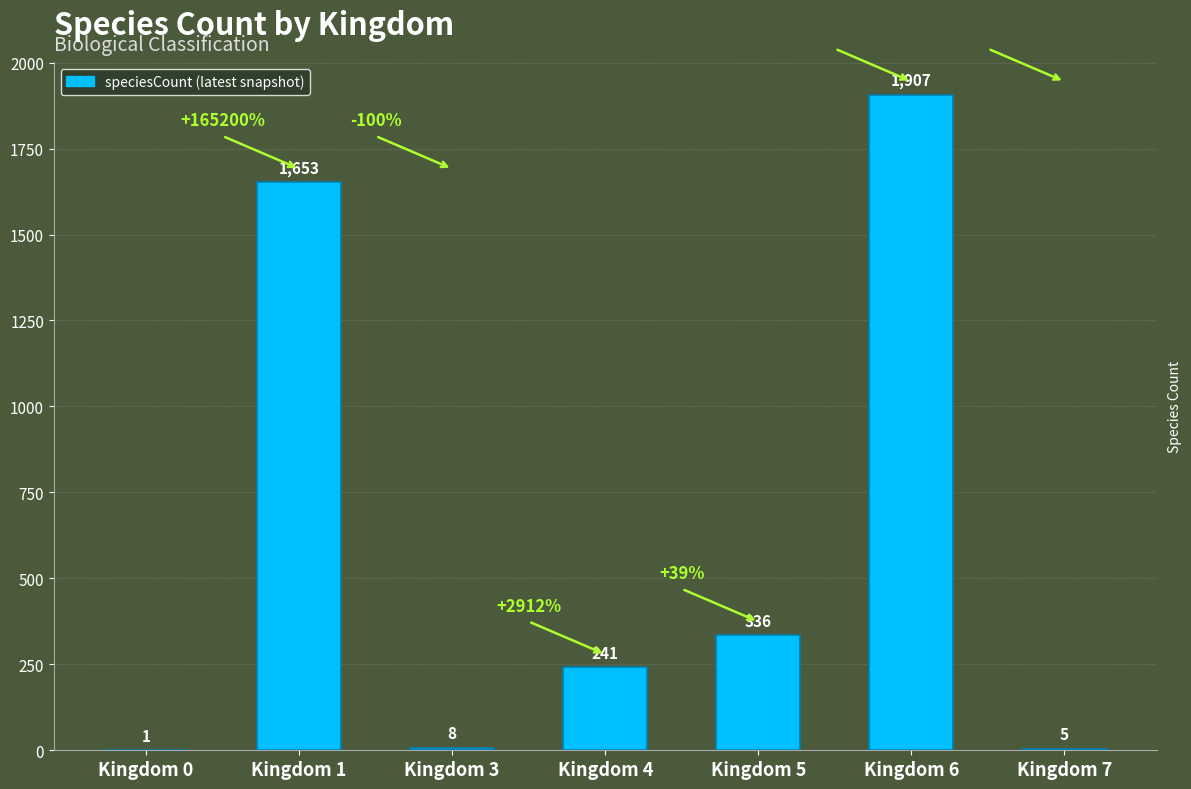

Which has a higher value, Kingdom 0 or Kingdom 7?

Kingdom 7